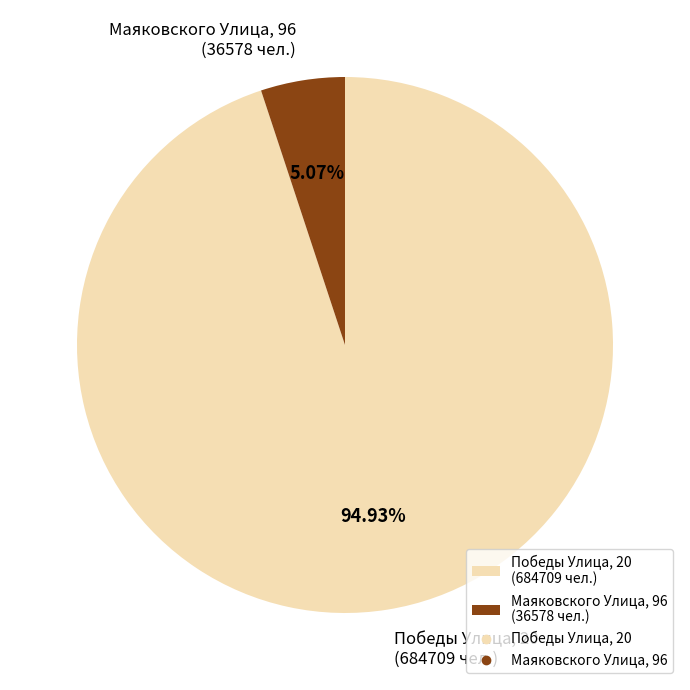

Between Победы Улица, 20 (684709 чел.) and Маяковского Улица, 96 (36578 чел.), which is larger?

Победы Улица, 20 (684709 чел.)